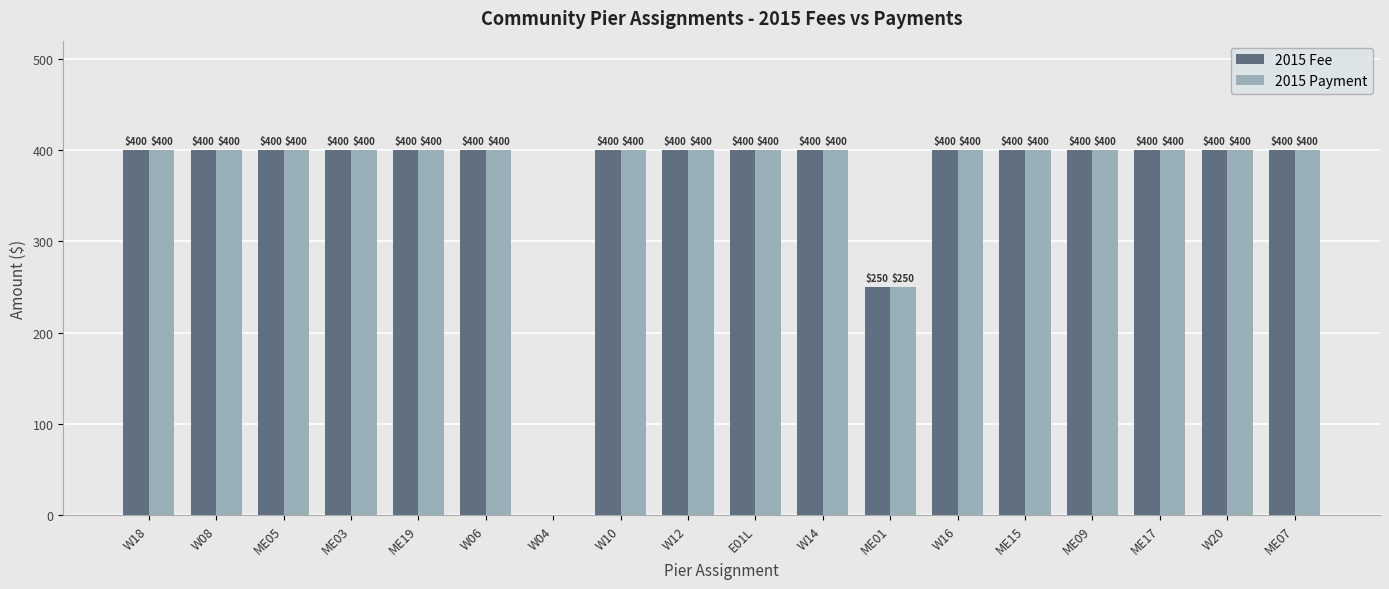

What is the sum of all 2015 Payment values?

6650